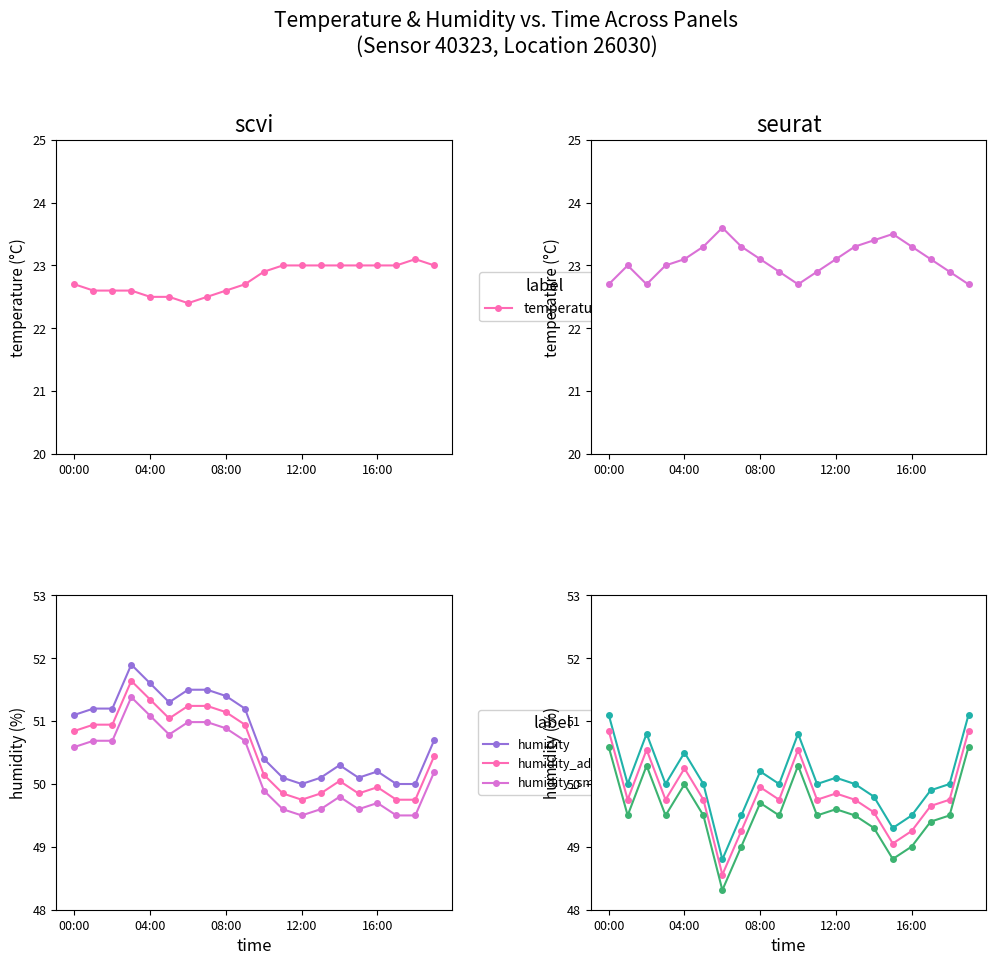

Is this an area chart (filled region under the line)?

No